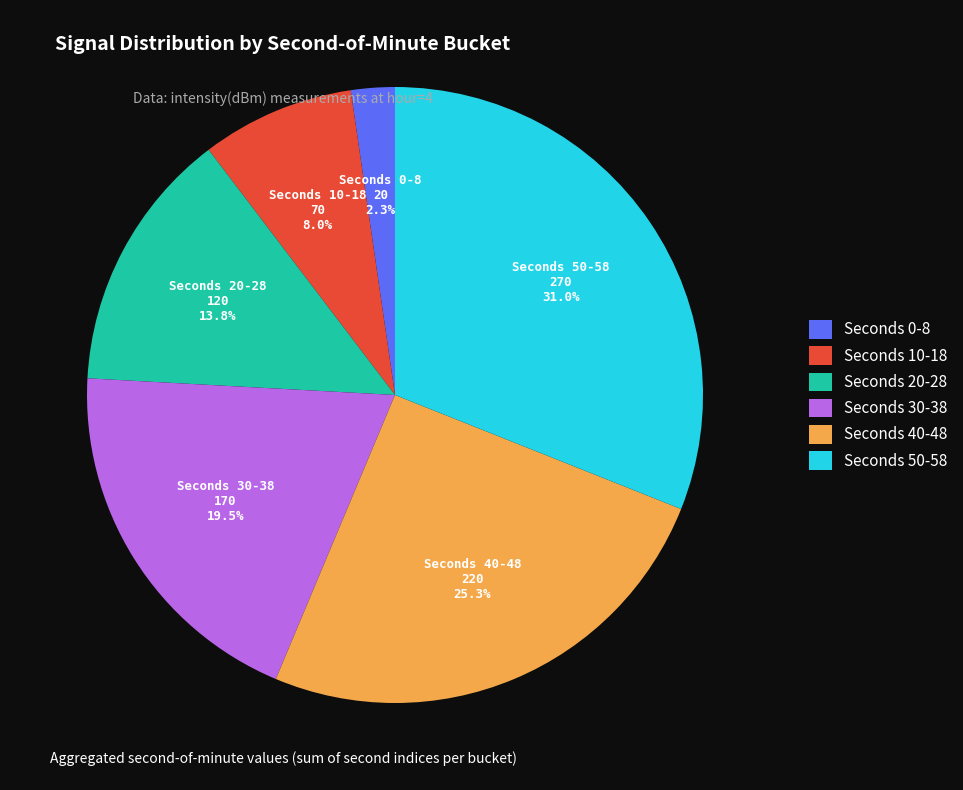

Does any single category account for the majority?

No